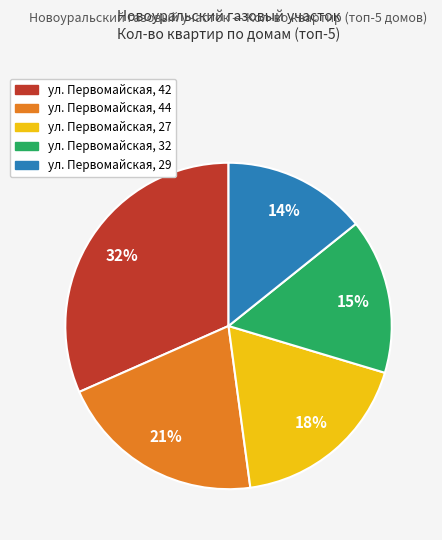

Do ул. Первомайская, 44 and ул. Первомайская, 42 together represent more than half of the pie?

Yes